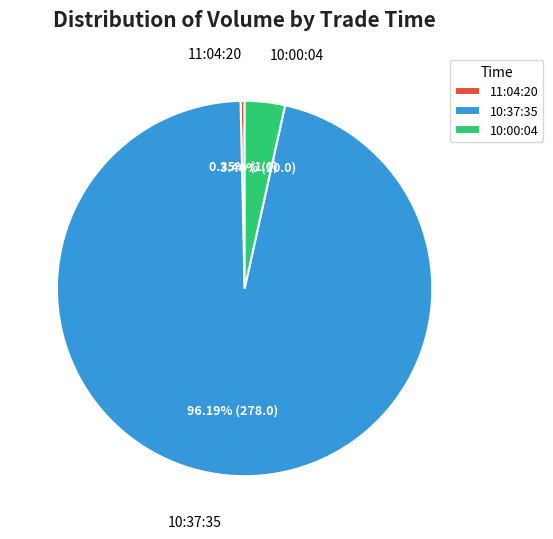

To the nearest percent, what is the difference between the largest and smallest slice percentages?

96%